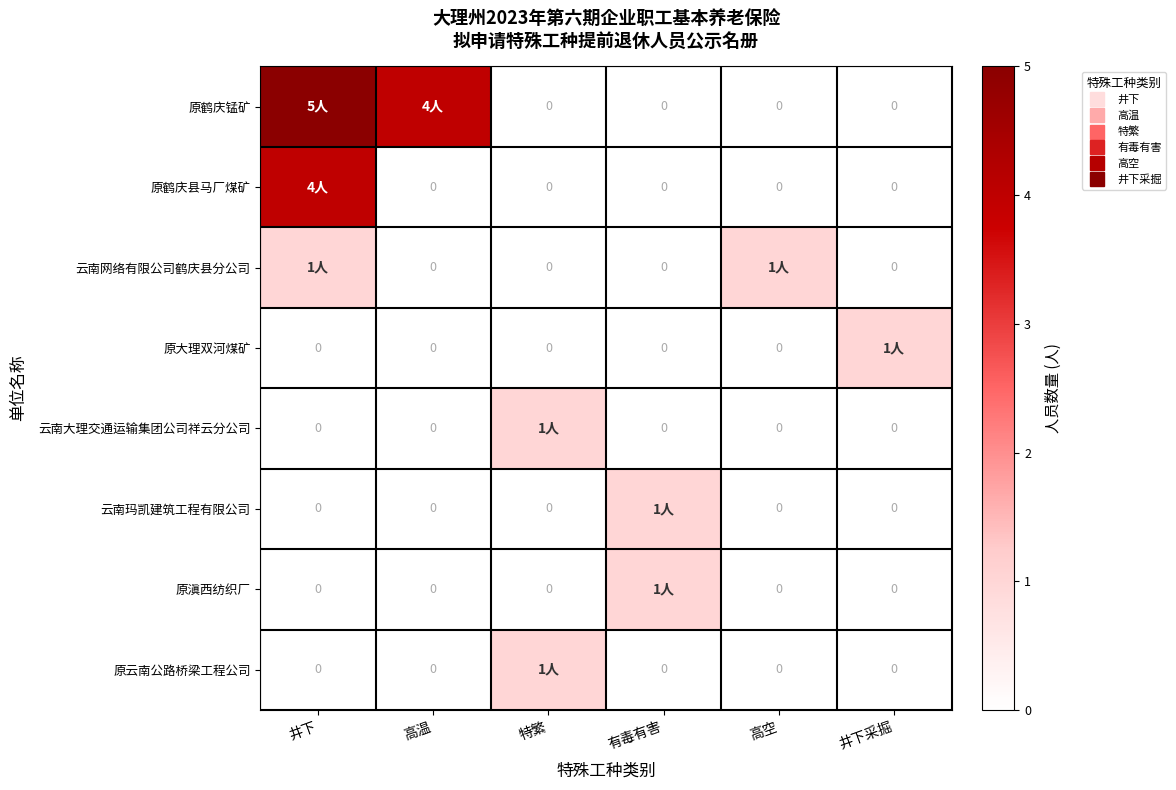

How many values in the 云南玛凯建筑工程有限公司 series exceed 0?

1